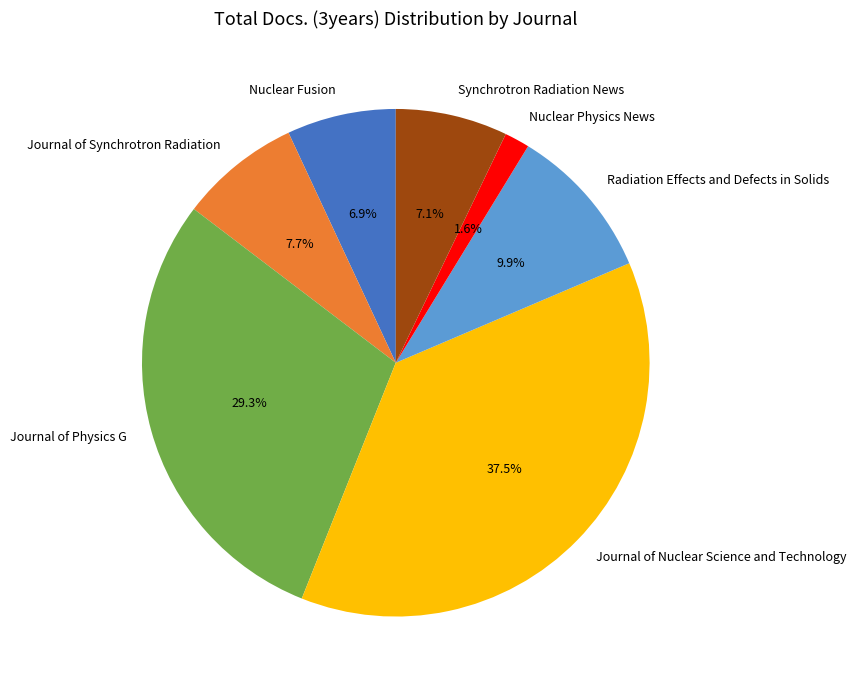

How many segments does this pie chart have?

7